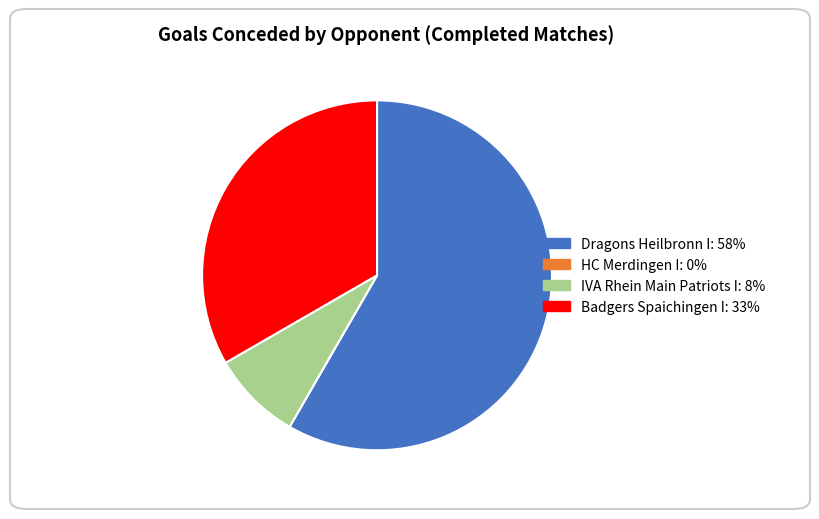

True or false: Dragons Heilbronn I accounts for 64% of the total.

False